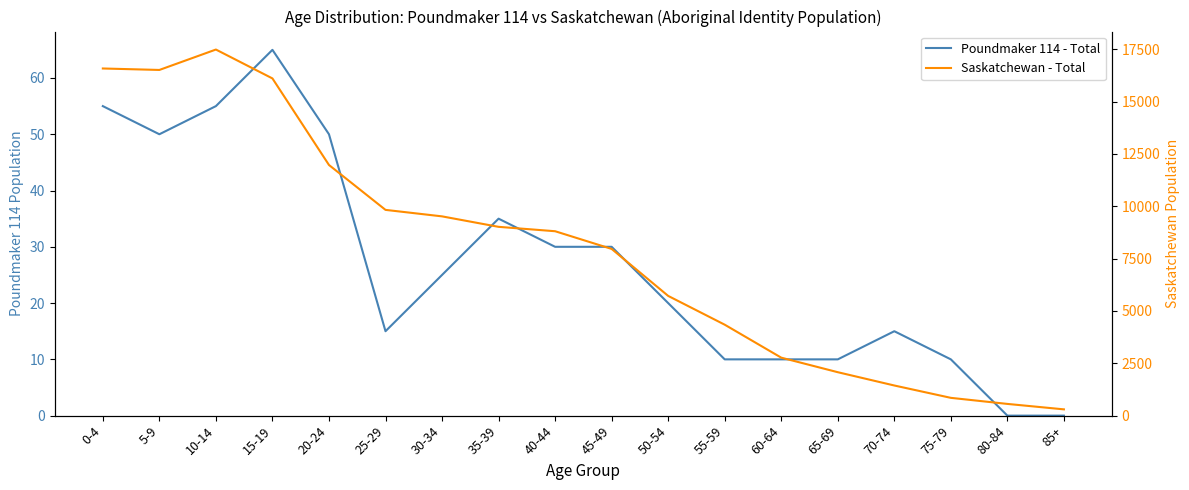

Reading left to right, transcribe all the data shown in this chart.

Poundmaker 114 - Total: 55	50	55	65	50	15	25	35	30	30	20	10	10	10	15	10	0	0
Saskatchewan - Total: 16585	16515	17490	16110	11975	9830	9520	9020	8810	7965	5720	4345	2770	2075	1440	850	560	300